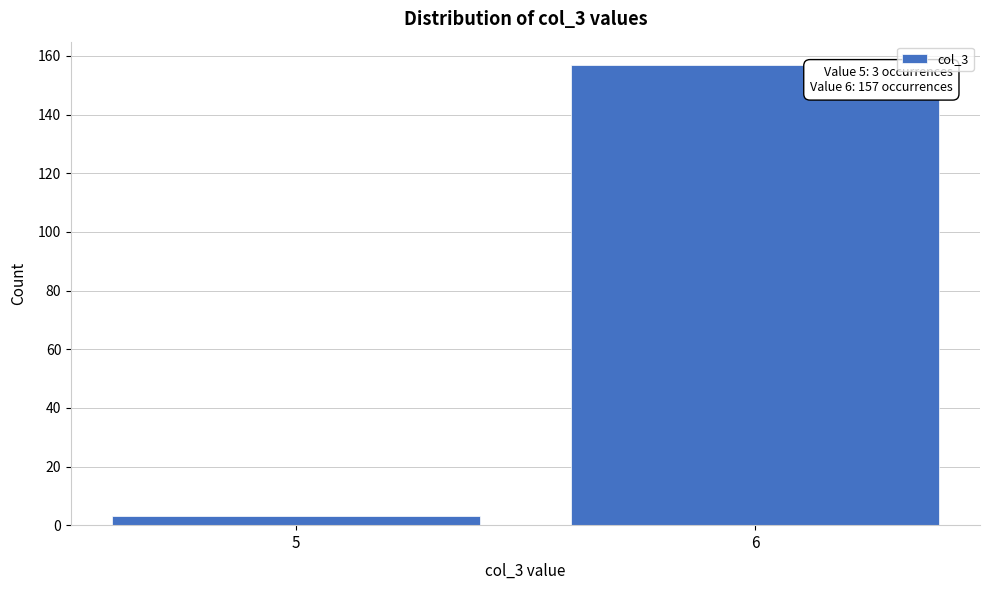

Reading left to right, transcribe all the data shown in this chart.

5=3	6=157